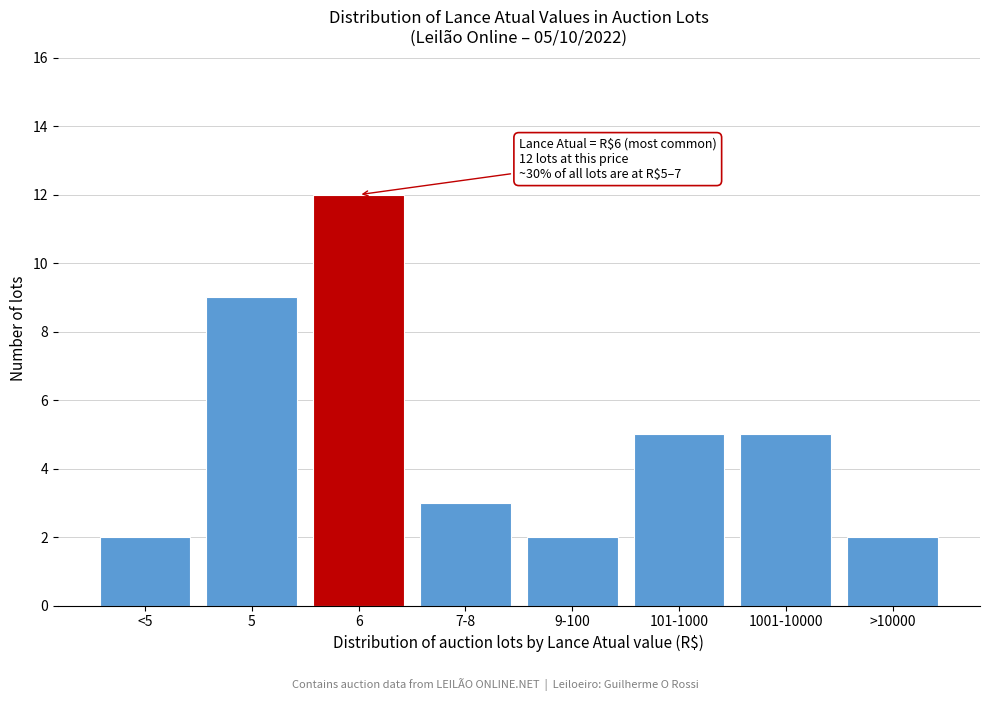

Reading left to right, extract all data points from this chart.

2	9	12	3	2	5	5	2